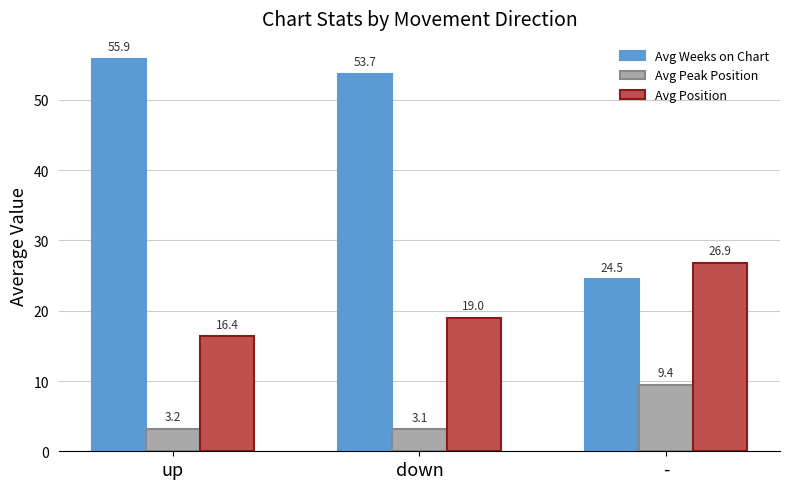

What is the difference between the Avg Weeks on Chart values at up and down?

2.2